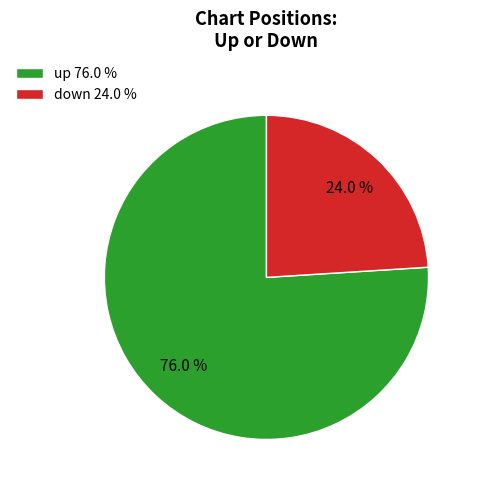

Do down and up together represent more than half of the pie?

Yes